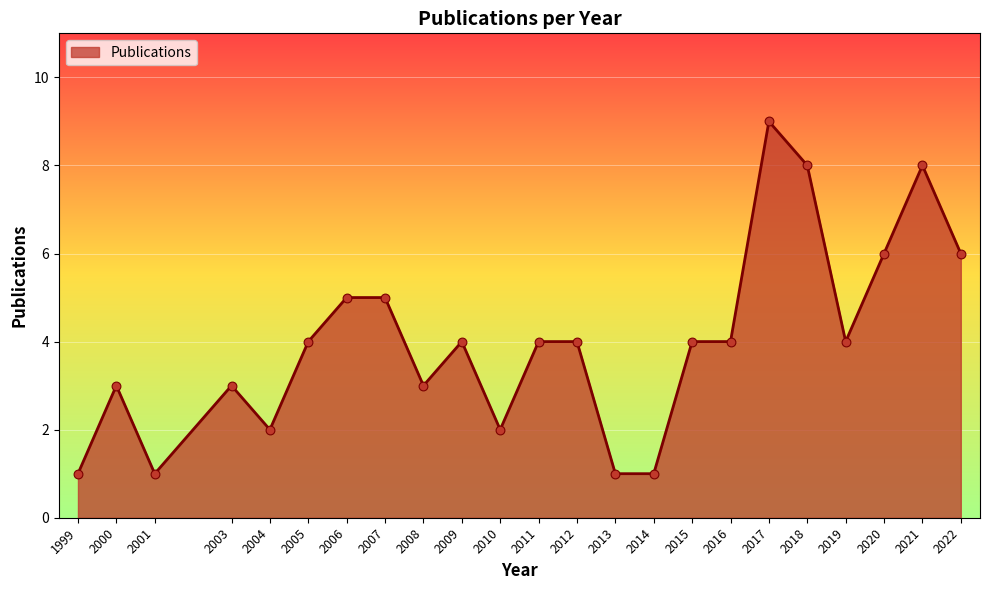

Approximately how many times larger is the value at 2004 compared to 2022?

0.3